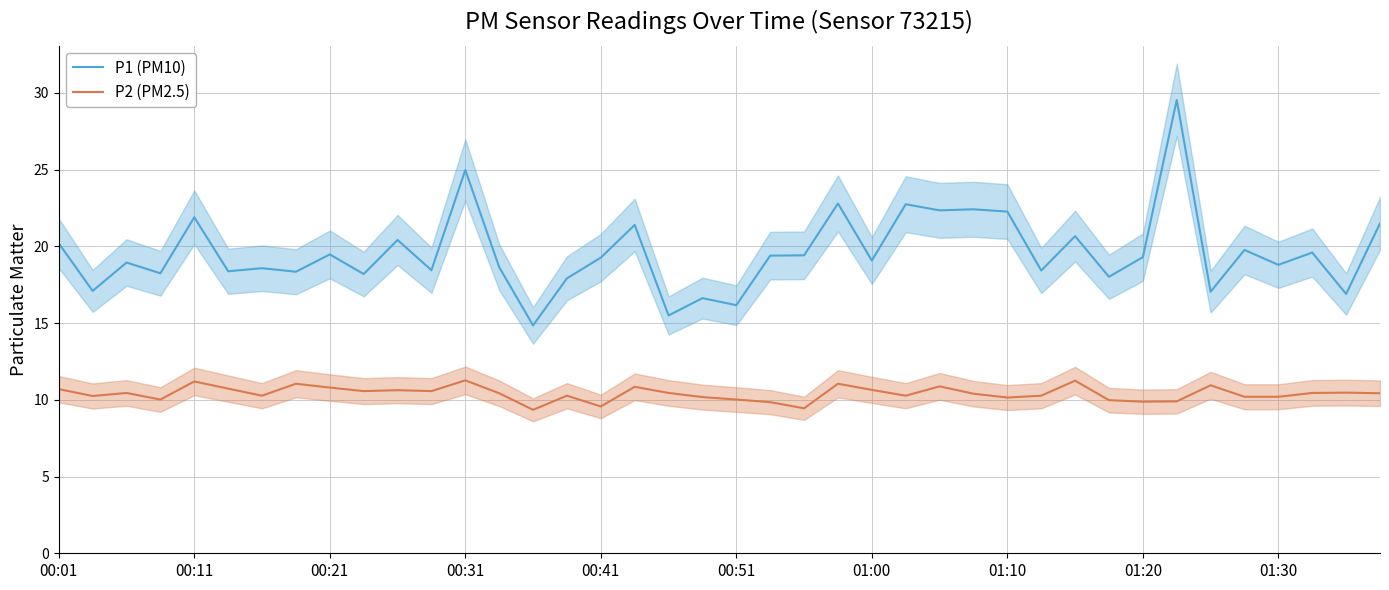

List the series in order of their peak value, highest first.

P1 (PM10), P2 (PM2.5)